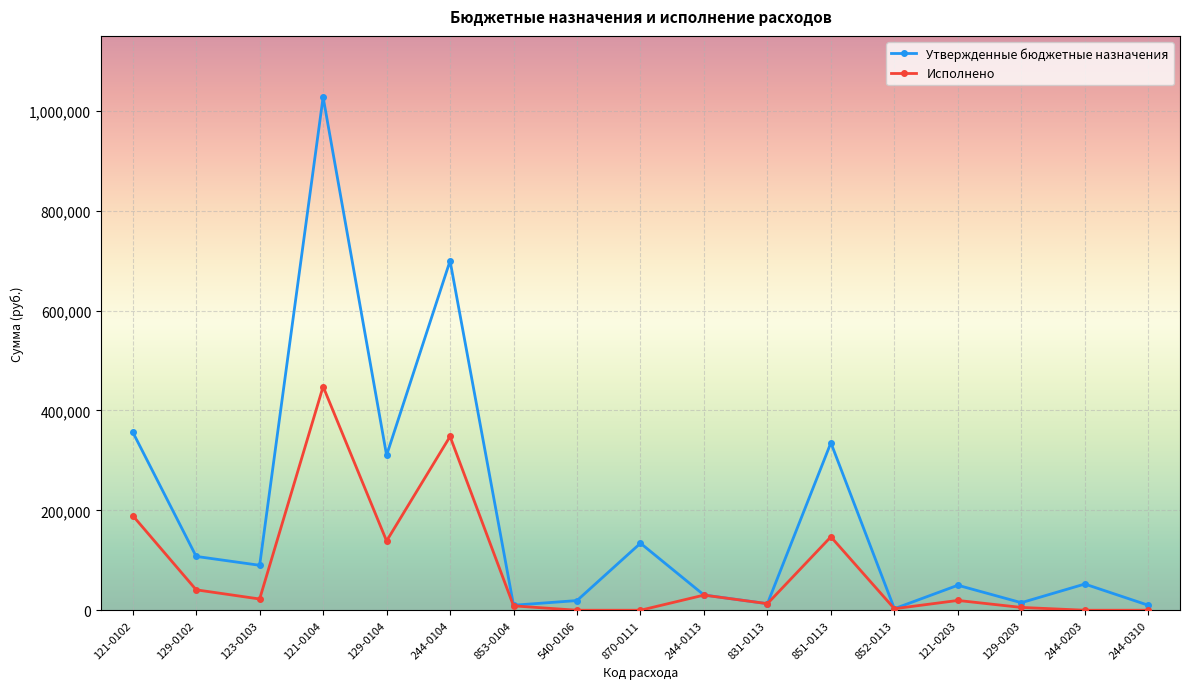

What is the label of the 9th point from the left?

870-0111